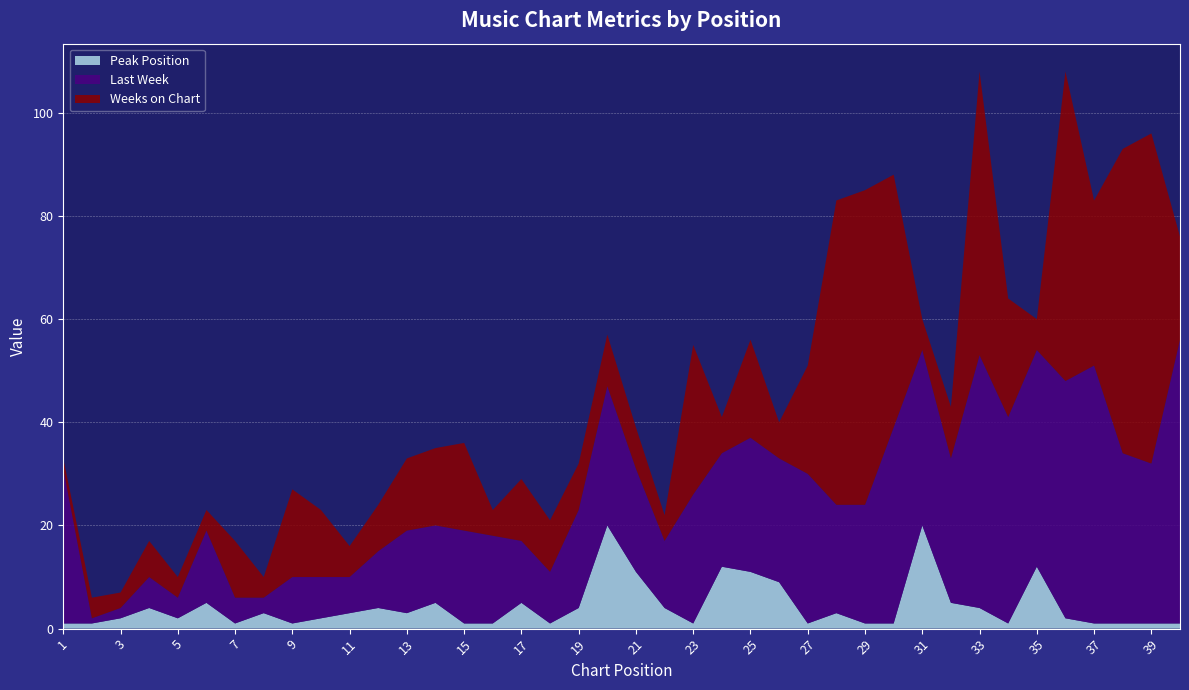

Reading left to right, list all the values displayed in this chart.

Peak Position: 1	1	2	4	2	5	1	3	1	2	3	4	3	5	1	1	5	1	4	20	11	4	1	12	11	9	1	3	1	1	20	5	4	1	12	2	1	1	1	1
Last Week: 30	1	2	6	4	14	5	3	9	8	7	11	16	15	18	17	12	10	19	27	20	13	25	22	26	24	29	21	23	38	34	28	49	40	42	46	50	33	31	55
Weeks on Chart: 2	4	3	7	4	4	11	4	17	13	6	9	14	15	17	5	12	10	9	10	8	5	29	7	19	7	21	59	61	49	6	10	55	23	6	60	32	59	64	20